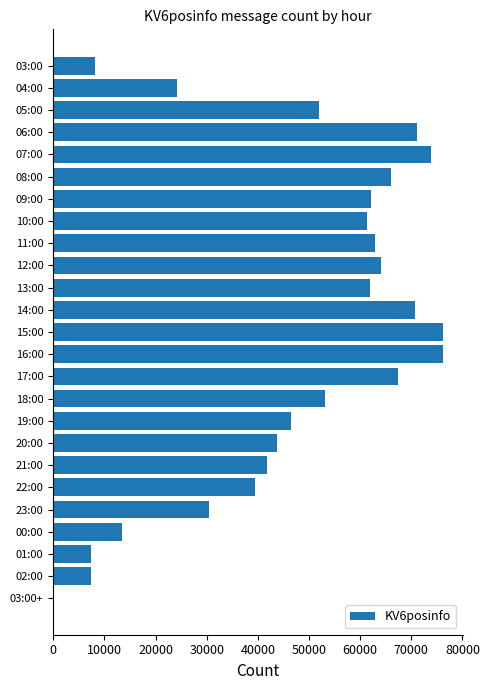

What is the sum of all values?

1181069